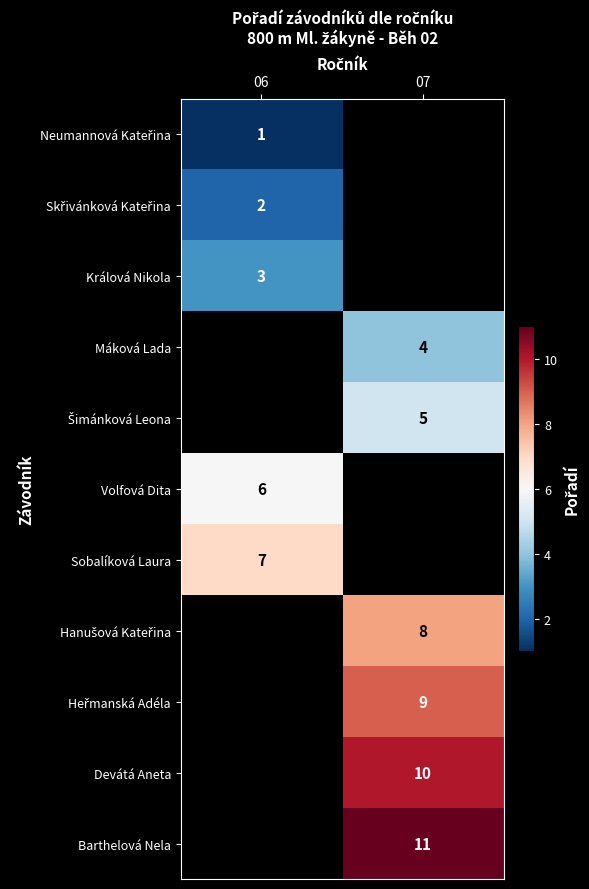

The value of Barthelová Nela at 07 is 14. True or false?

False